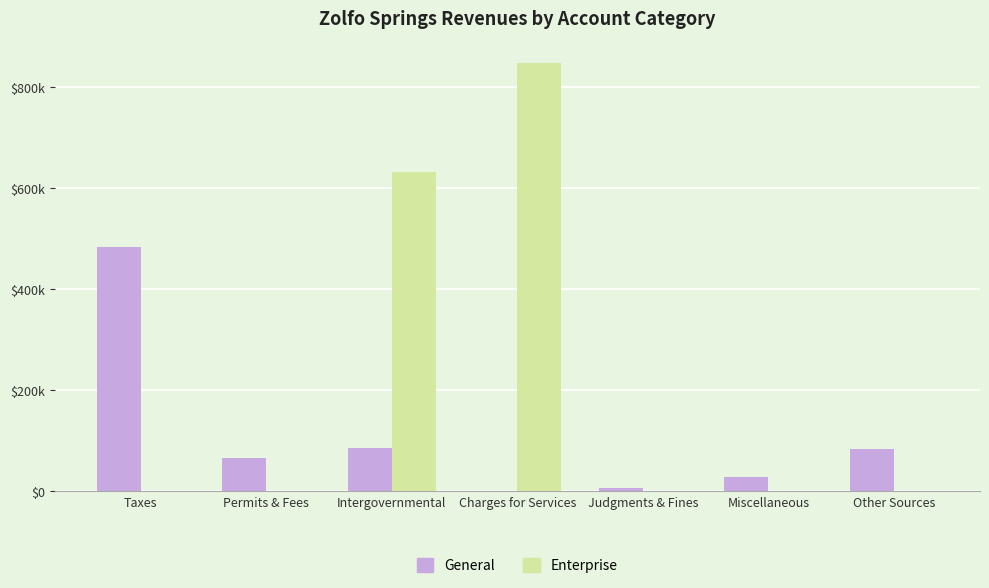

At which label does Enterprise reach its peak?

Charges for Services